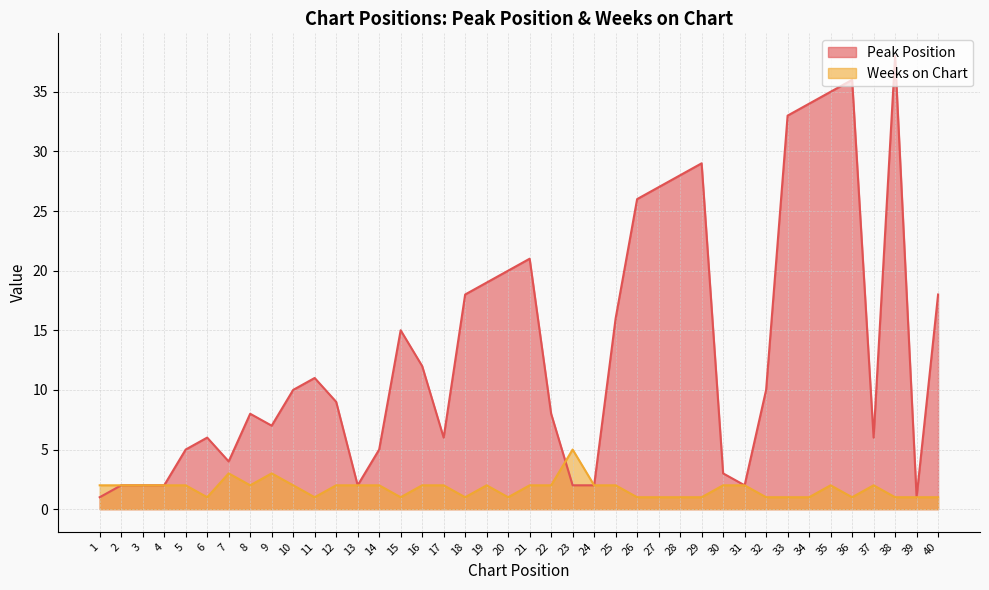

What is the difference between the Peak Position values at 26 and 13?

24